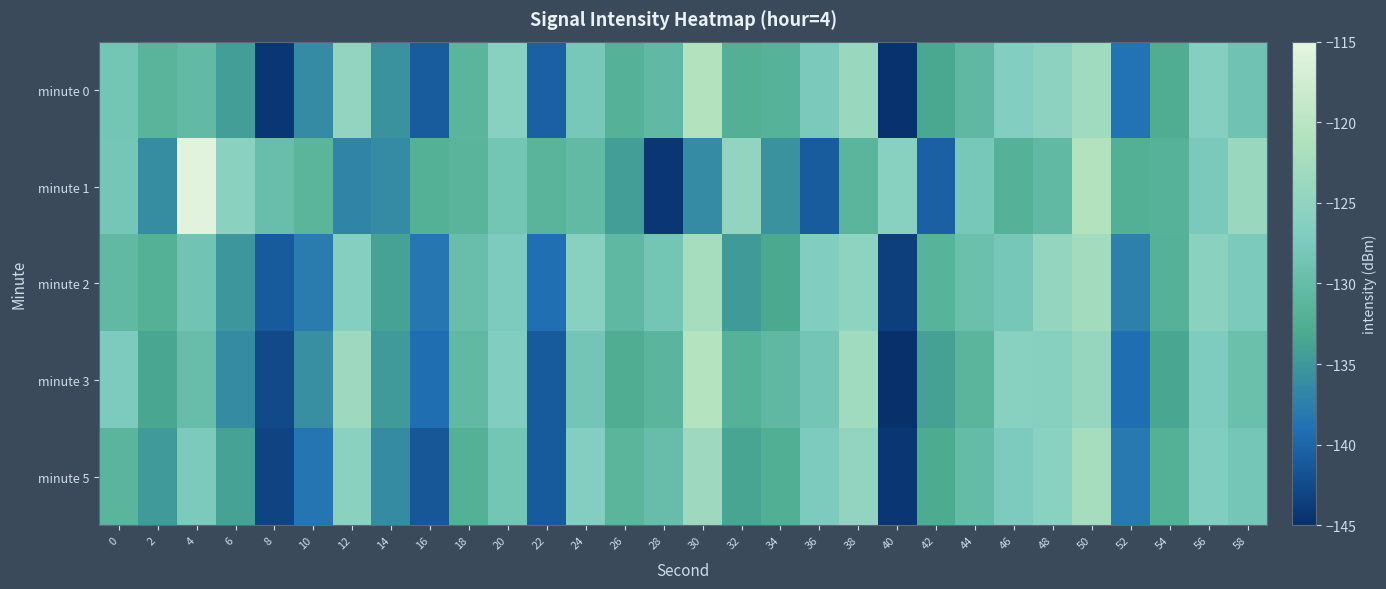

Which has a higher value, 2 or 26?

2